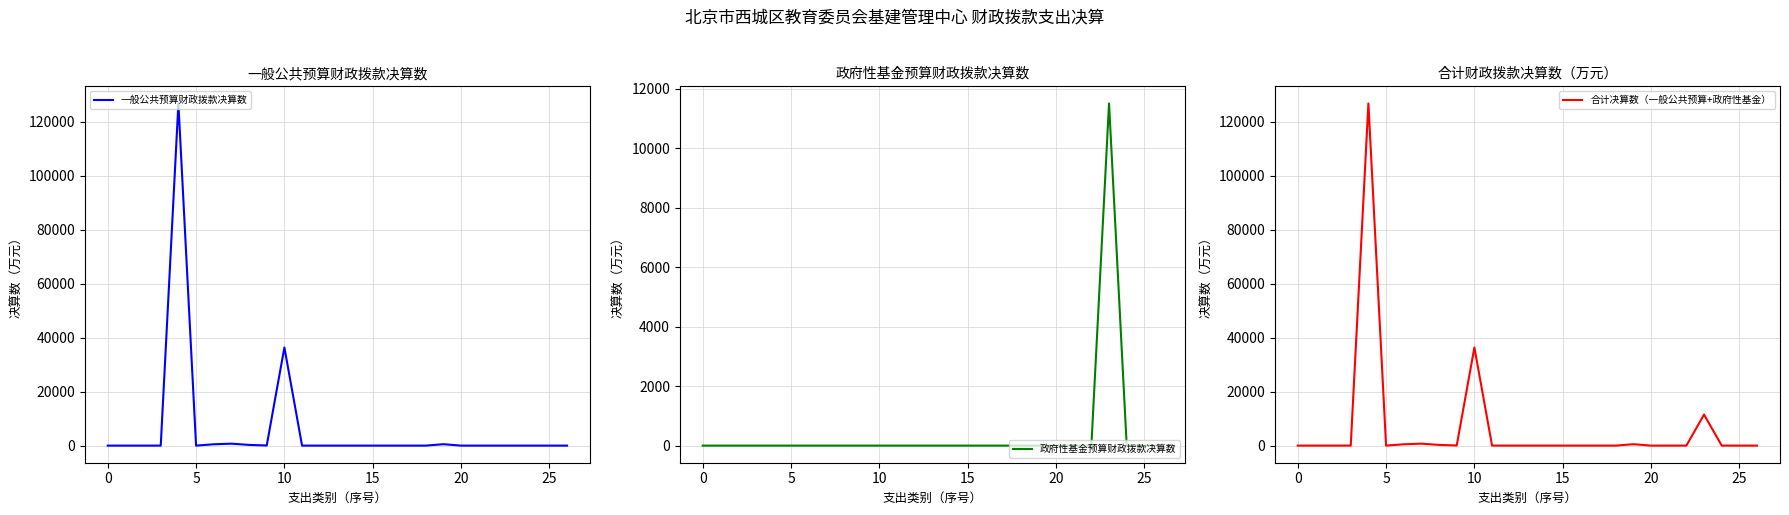

Where is the first local maximum for 政府性基金预算财政拨款决算数?

23